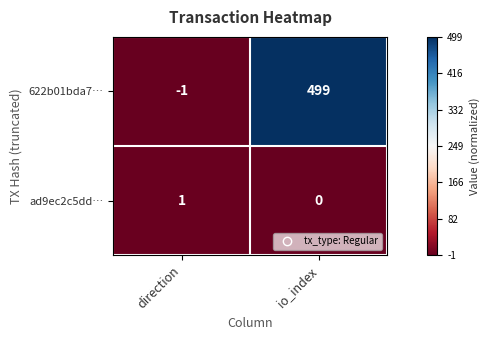

Which label corresponds to the smallest value in the chart?

direction